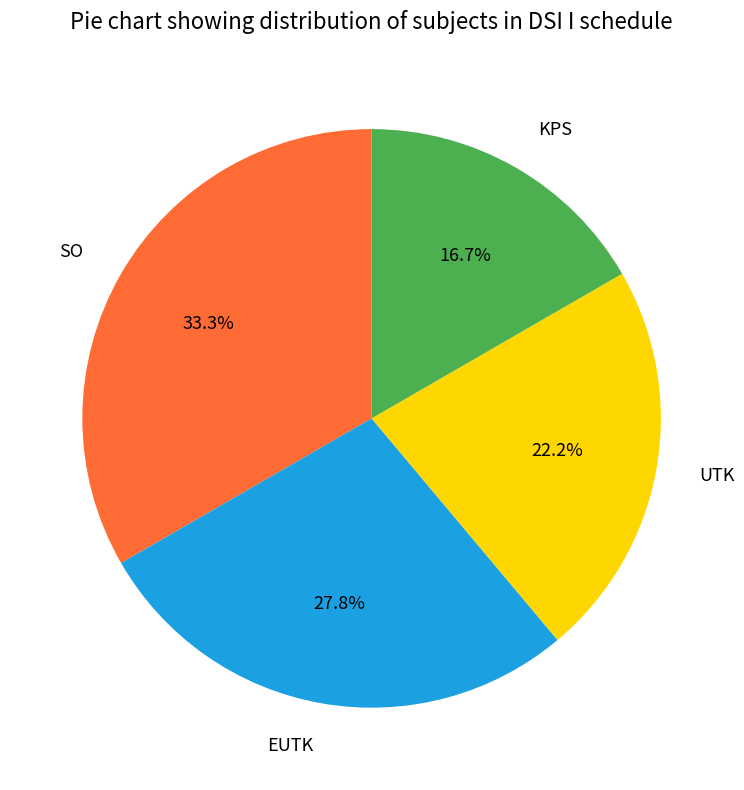

To the nearest percent, what is the average slice percentage?

25%